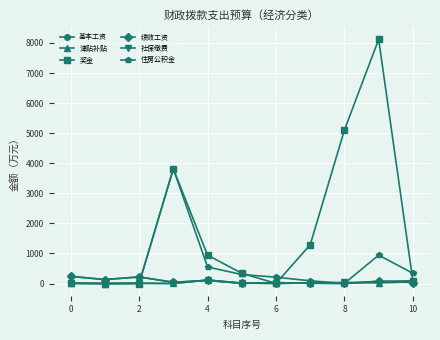

What is the highest value of the 奖金 series?

8119.9